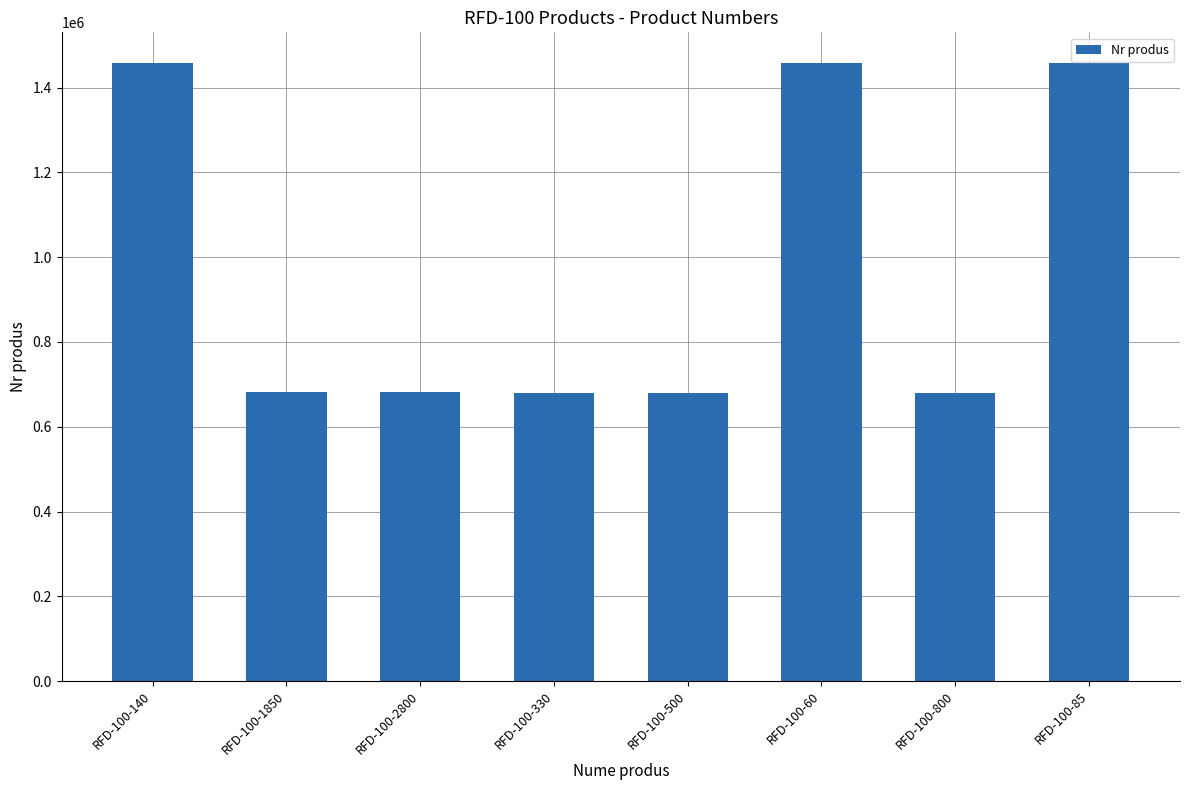

Approximately how many times larger is the value at RFD-100-2800 compared to RFD-100-60?

0.5